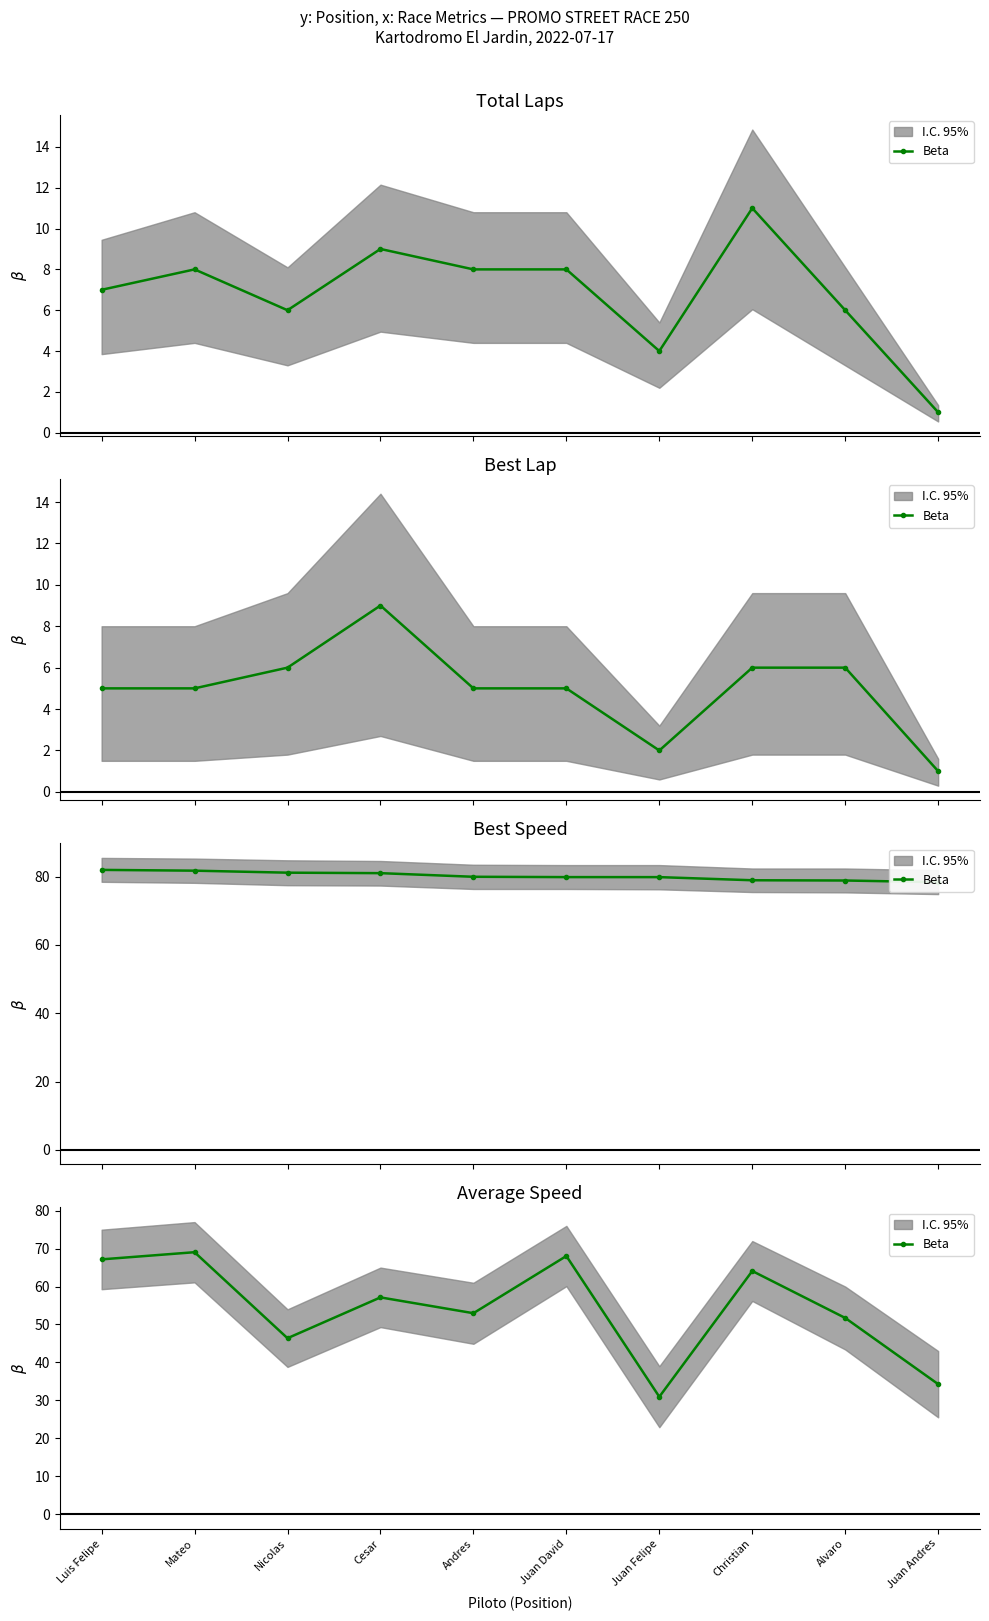

How many lines are shown in the chart?

1